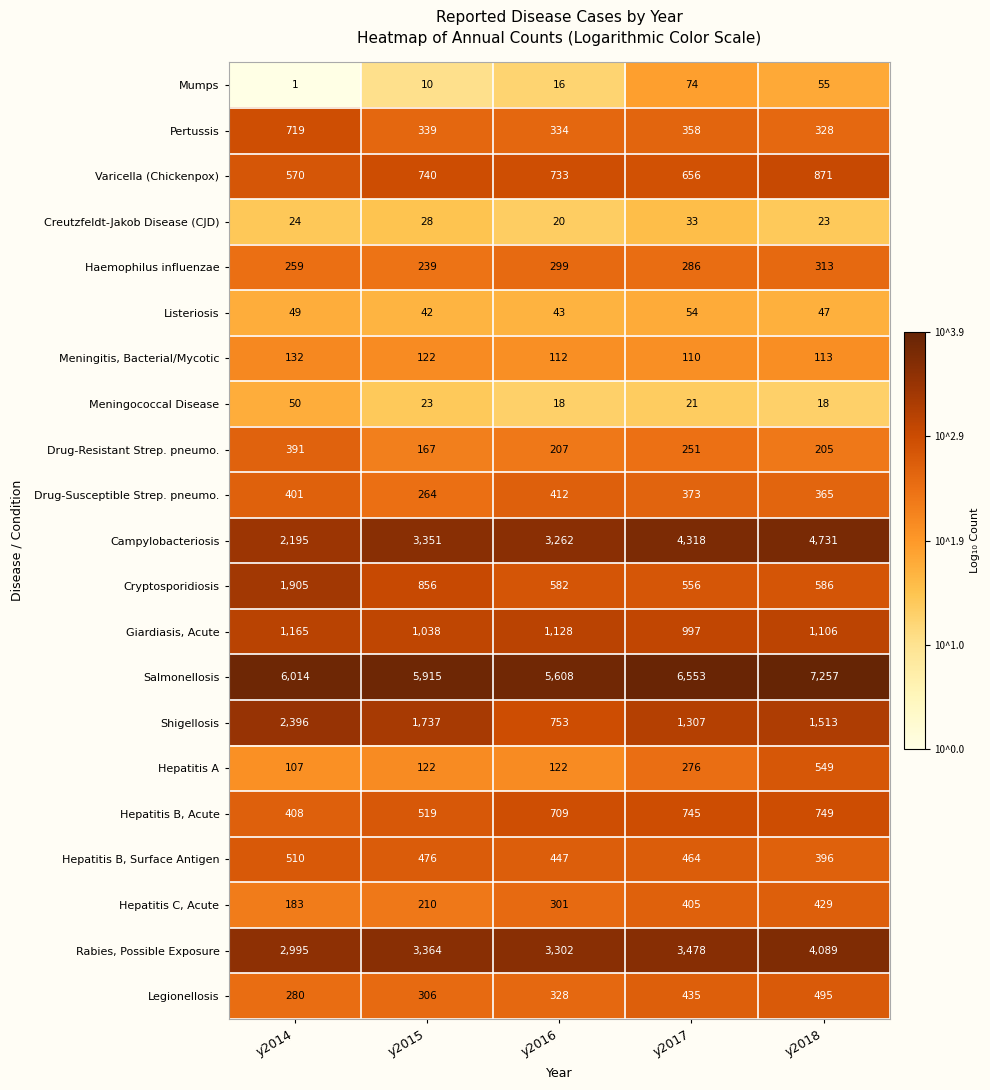

What is the difference between the Campylobacteriosis values at y2017 and y2015?

967